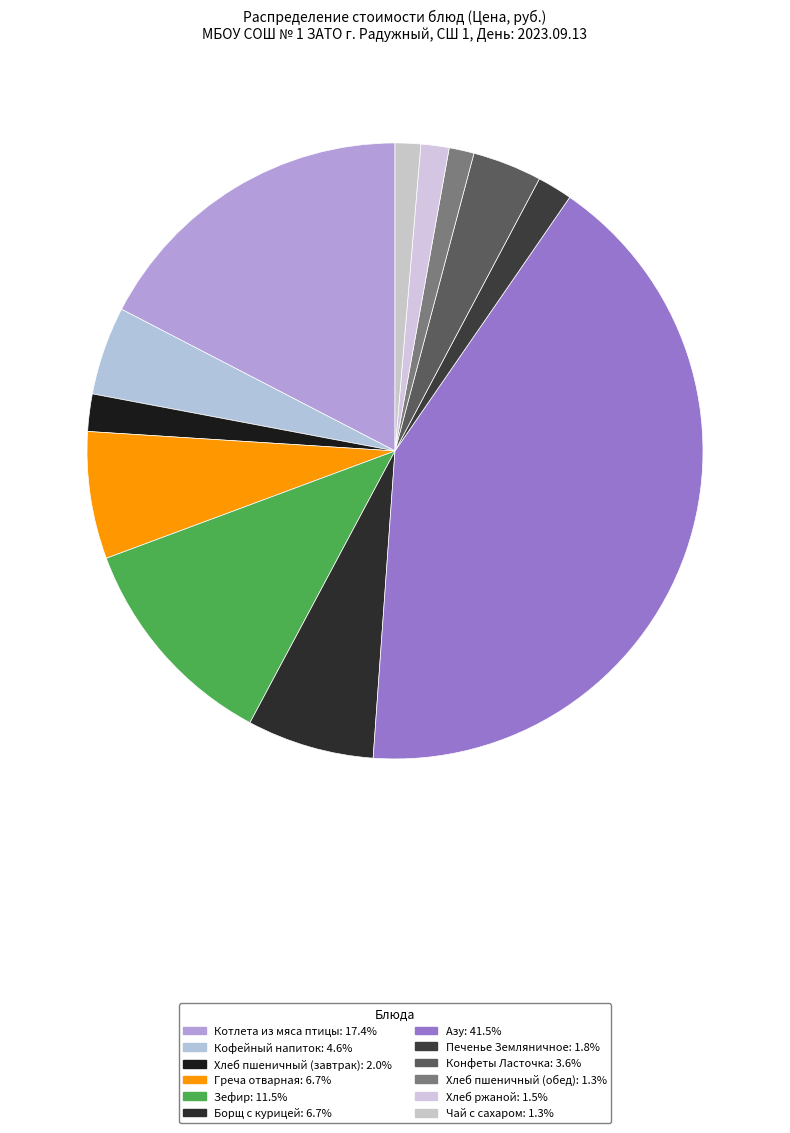

Which slice is the smallest?

Хлеб пшеничный (обед)